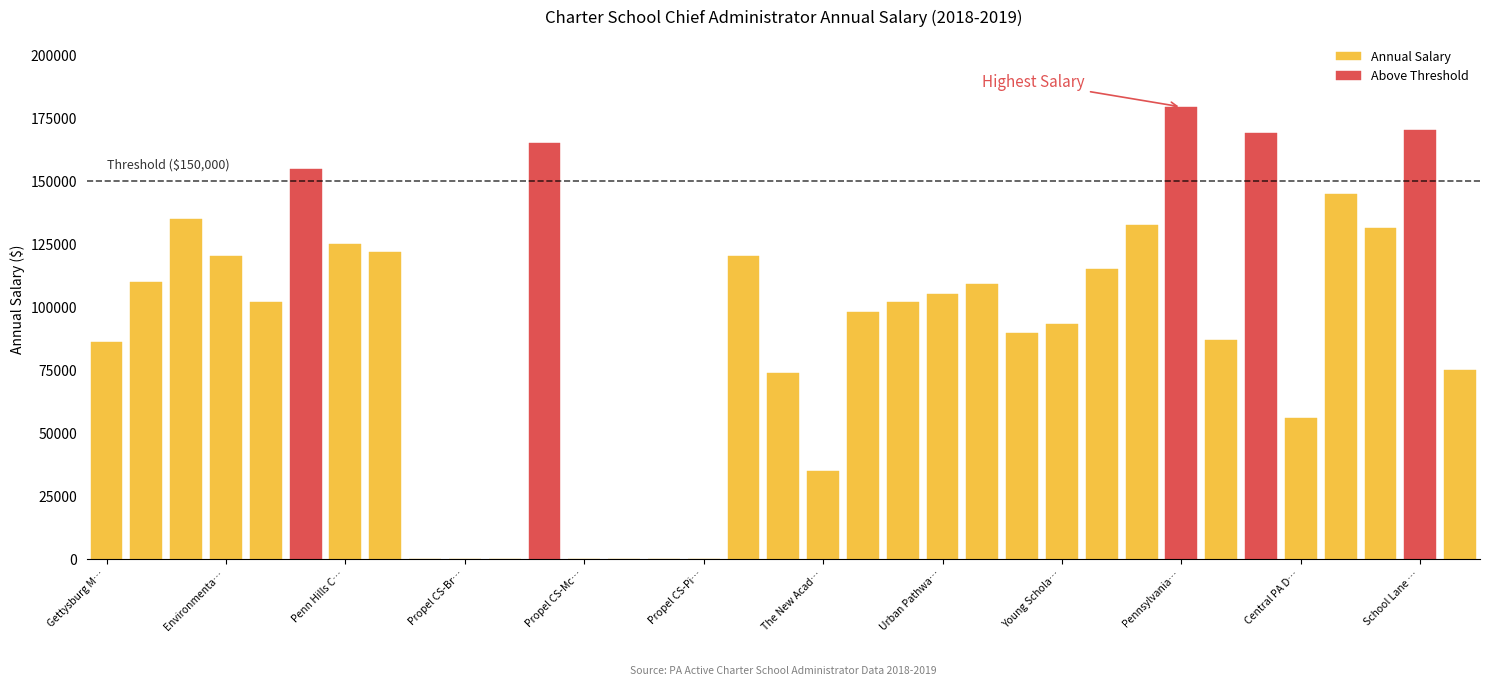

What is the label of the 22nd bar from the left?

Urban Pathways K-5 CS